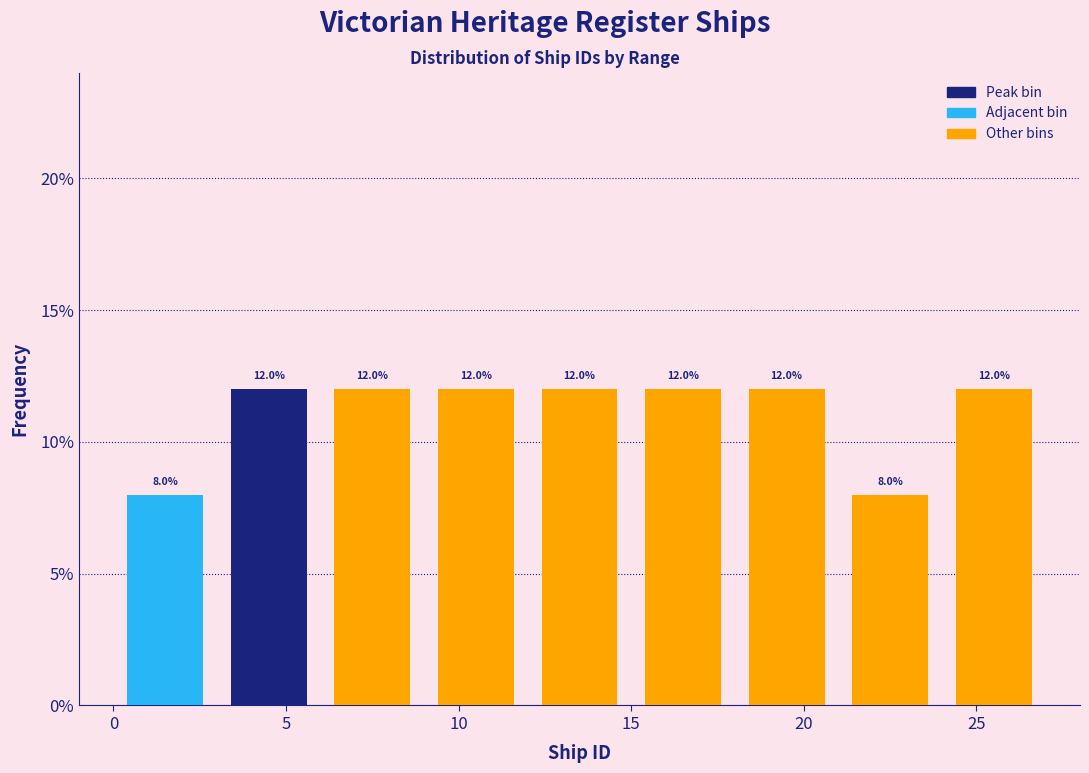

What is the height of the bar covering 21 to 24 on the x-axis?

8.0